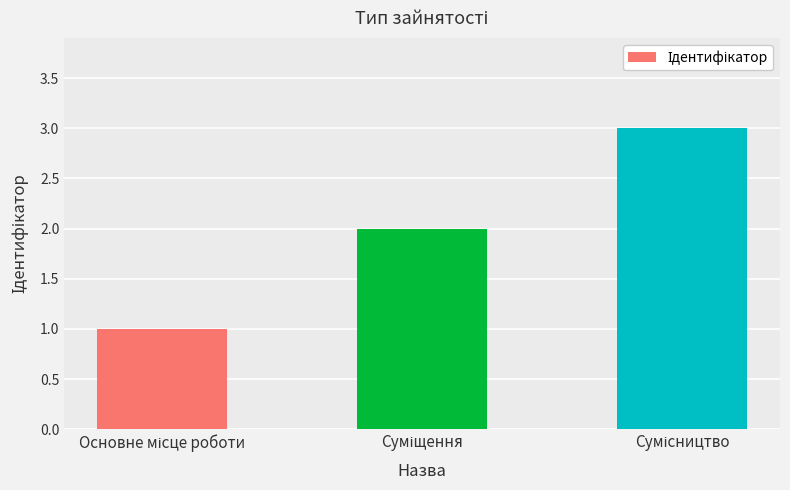

Reading left to right, transcribe all the data shown in this chart.

1	2	3